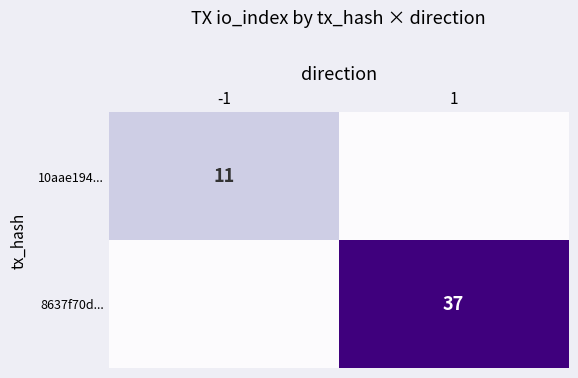

The 10aae194... series shows 11 at -1. True or false?

True